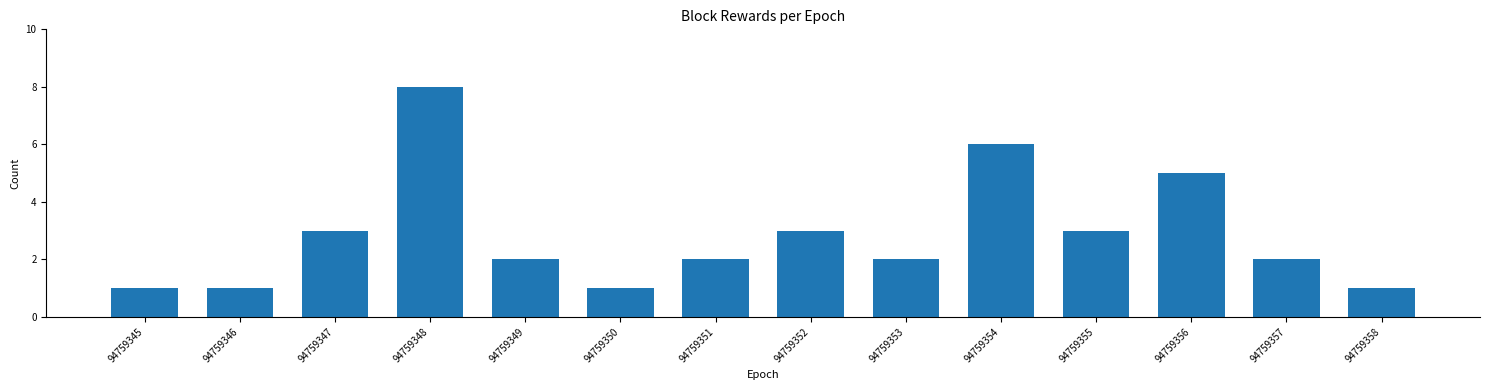

Reading left to right, transcribe all the data shown in this chart.

94759345=1	94759346=1	94759347=3	94759348=8	94759349=2	94759350=1	94759351=2	94759352=3	94759353=2	94759354=6	94759355=3	94759356=5	94759357=2	94759358=1